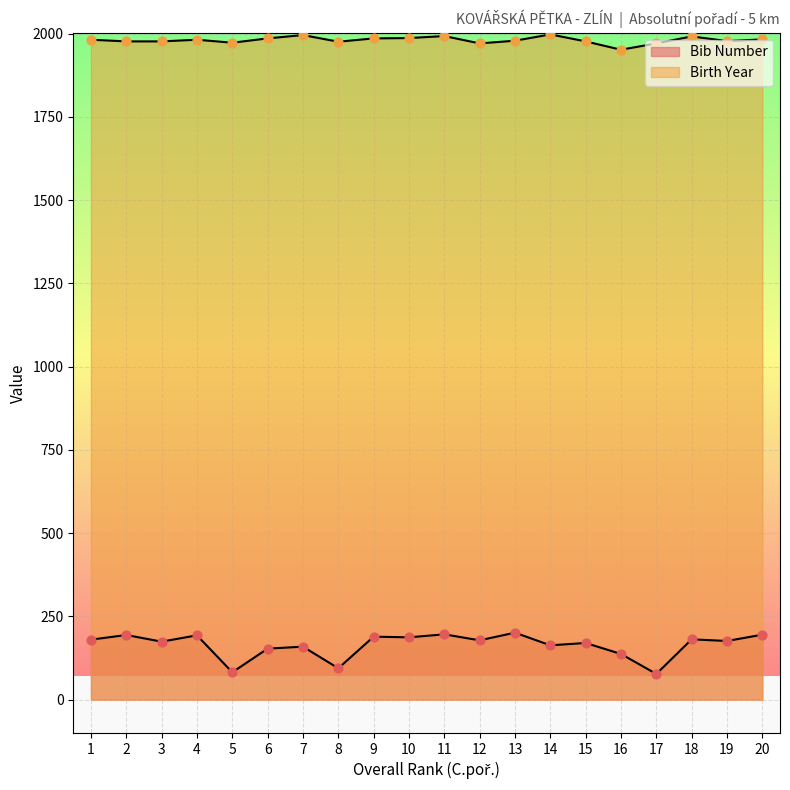

Which series has the largest Y range (max minus min)?

Bib Number